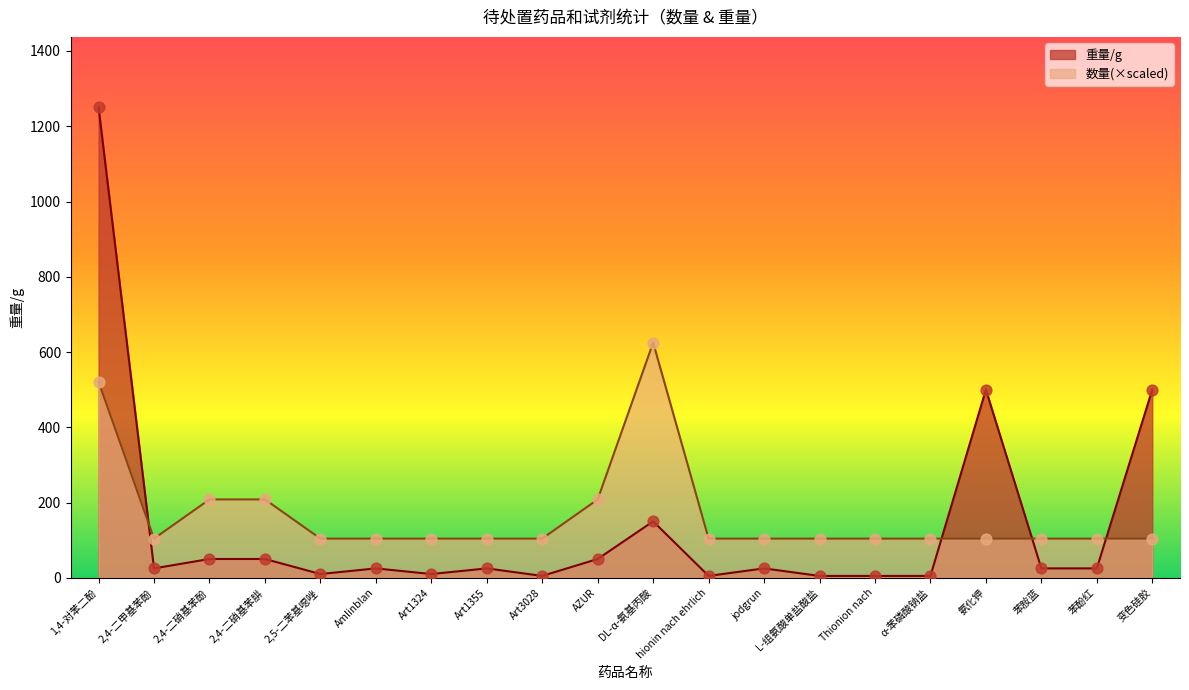

What is the total value across all series at 2,4-二硝基苯酚?

258.3